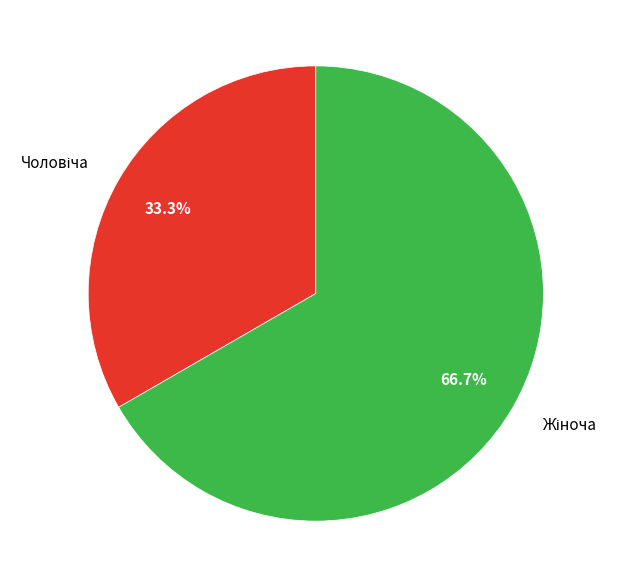

Is there a majority slice in this chart?

Yes